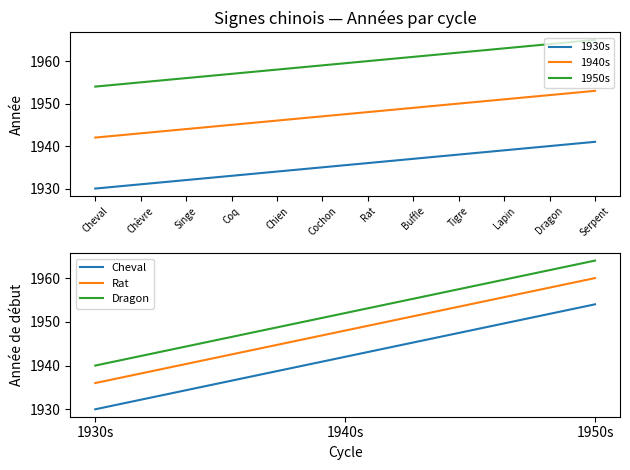

Does the chart display data point markers on the line(s)?

No